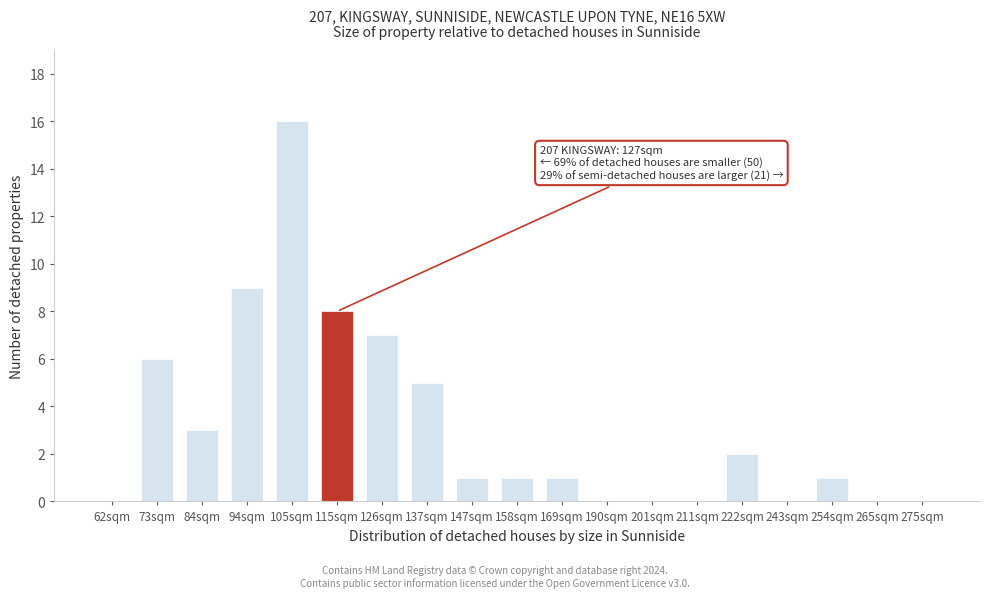

Reading left to right, transcribe all the data shown in this chart.

62sqm=0	73sqm=6	84sqm=3	94sqm=9	105sqm=16	115sqm=8	126sqm=7	137sqm=5	147sqm=1	158sqm=1	169sqm=1	190sqm=0	201sqm=0	211sqm=0	222sqm=2	243sqm=0	254sqm=1	265sqm=0	275sqm=0